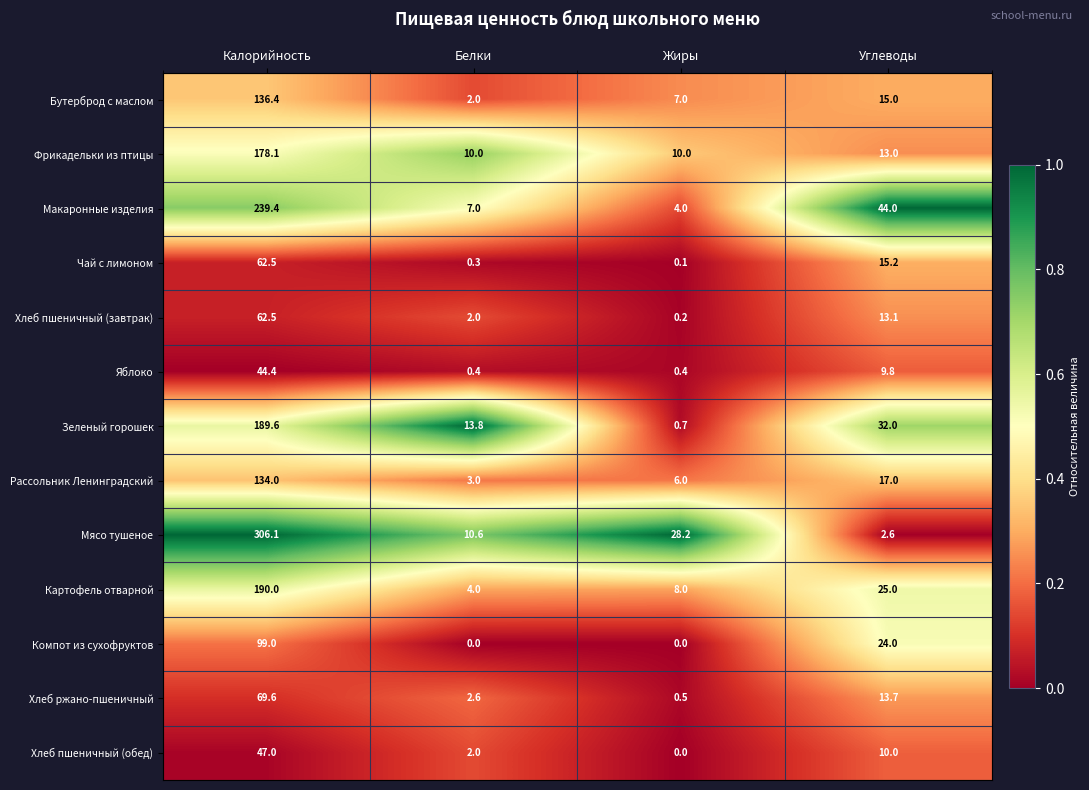

Which series has the largest range (max minus min)?

Мясо тушеное